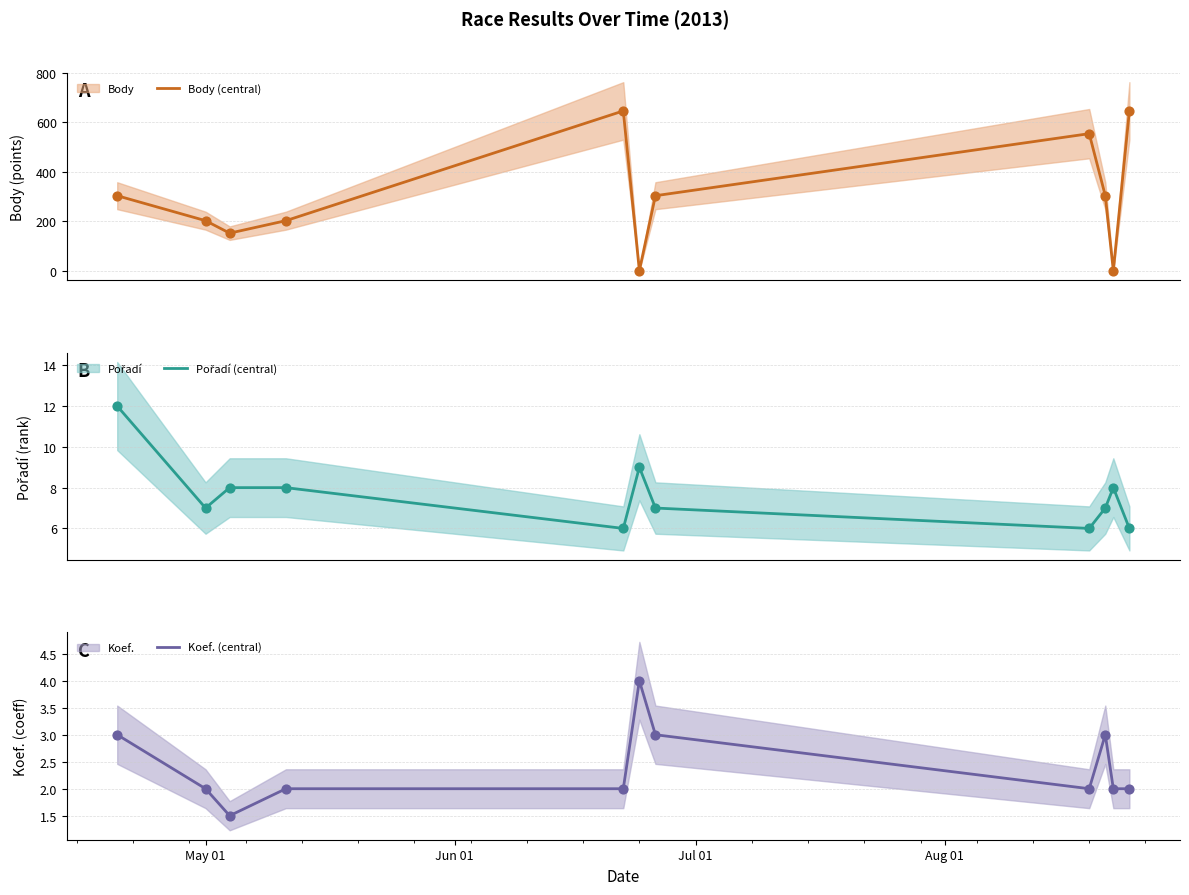

What is the maximum value for Body (central)?

646.0